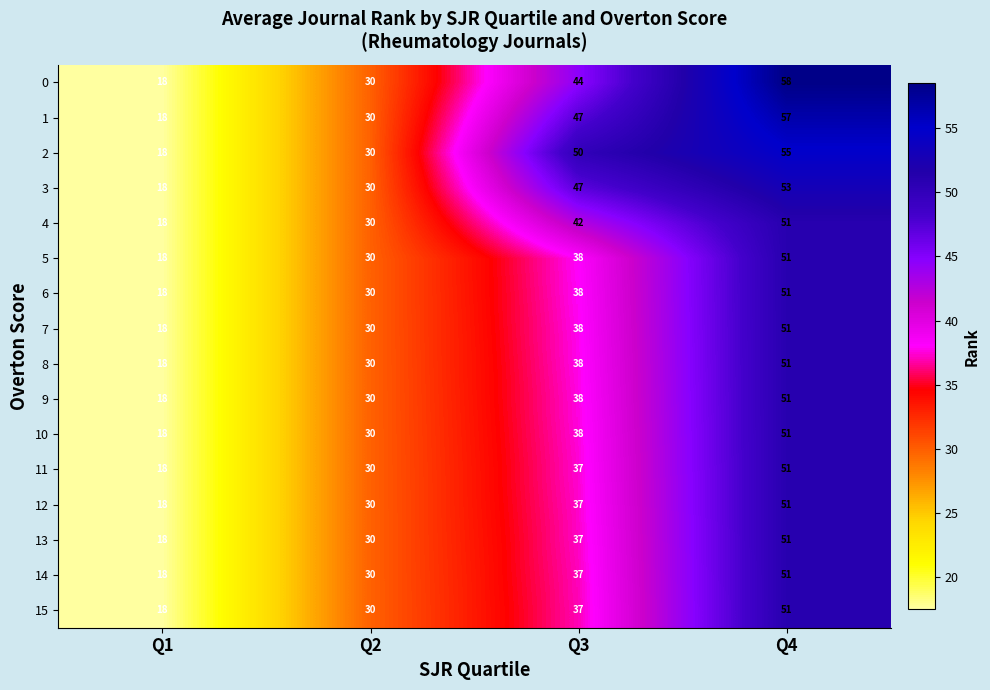

What is the total value across all series at Q1?

288